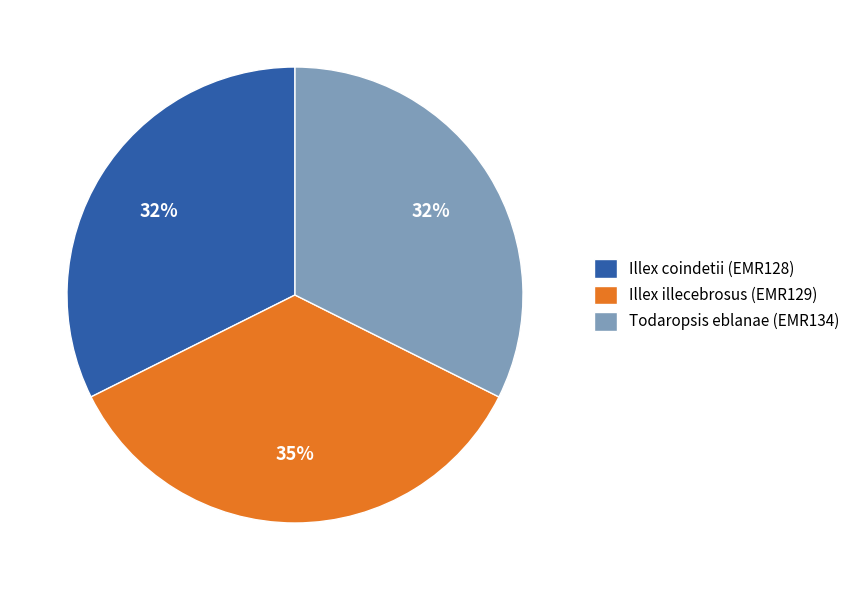

Is Illex illecebrosus (EMR129) the majority of the pie?

No